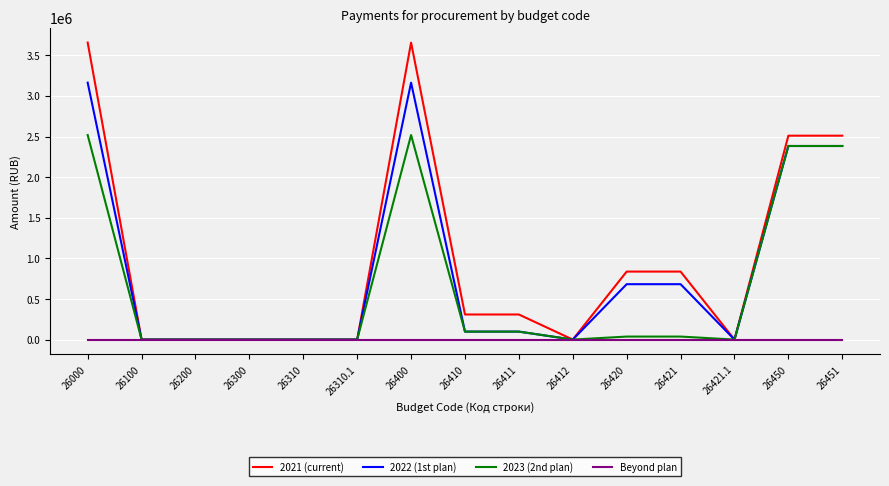

At how many categories does at least one series exceed 1055279?

4